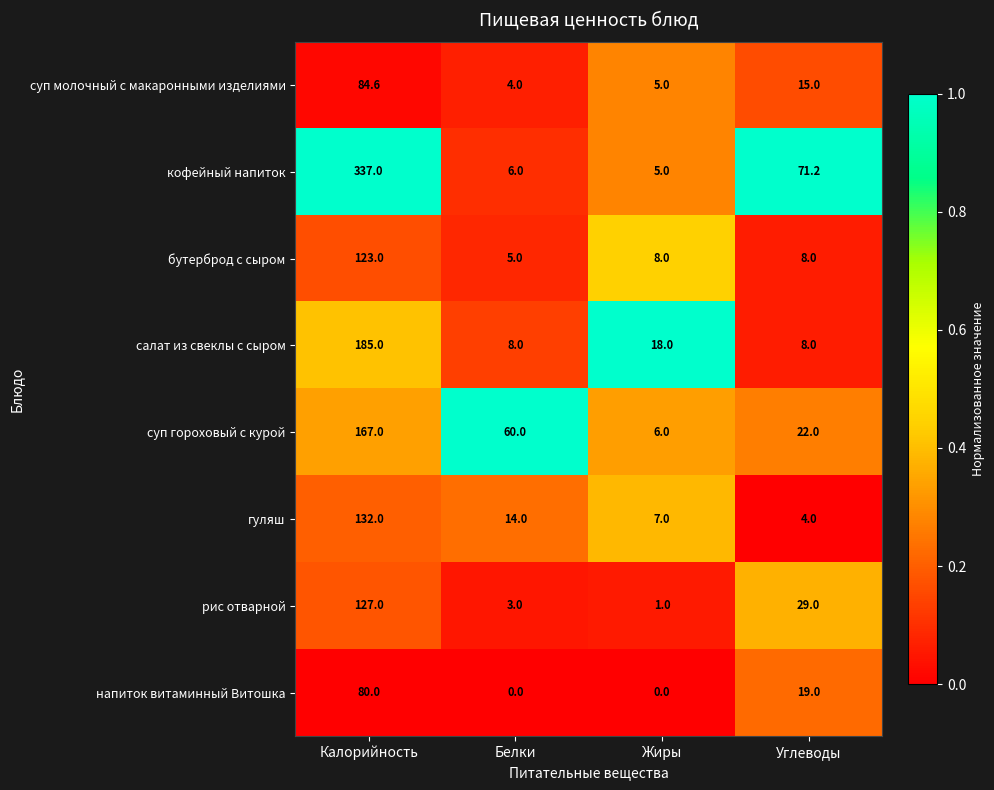

At Калорийность, list the series in order from largest to smallest.

кофейный напиток, салат из свеклы с сыром, суп гороховый с курой, гуляш, рис отварной, бутерброд с сыром, суп молочный с макаронными изделиями, напиток витаминный Витошка